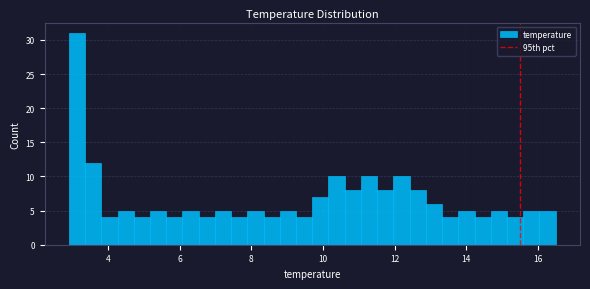

Read against the x-axis, roughly where is the centre of the tallest bar?

3.2